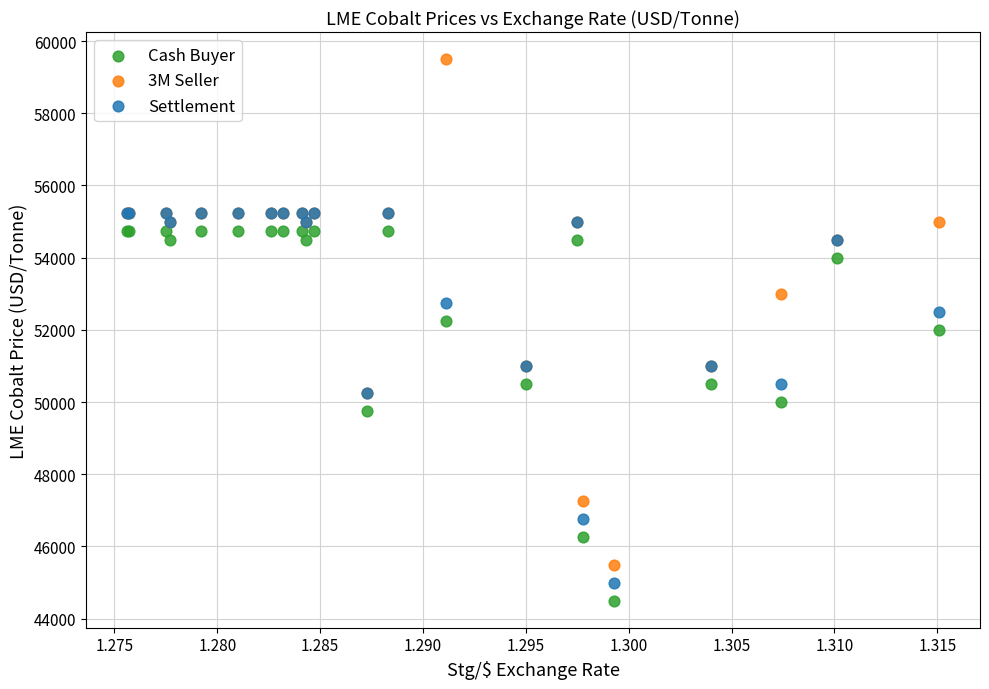

What are all the series names shown in the legend?

Cash Buyer, 3M Seller, Settlement